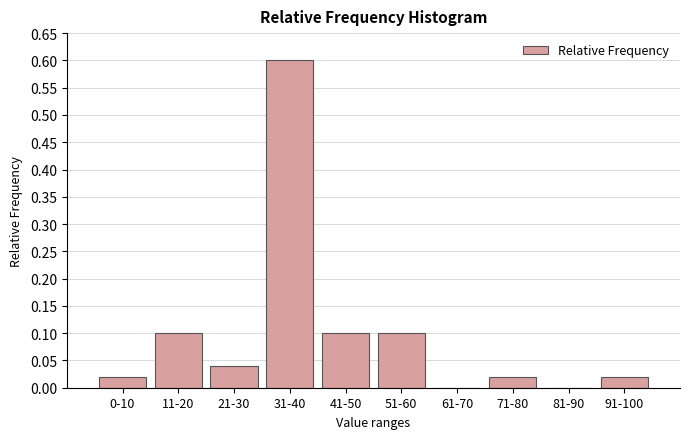

What is the maximum value shown in the chart?

0.6